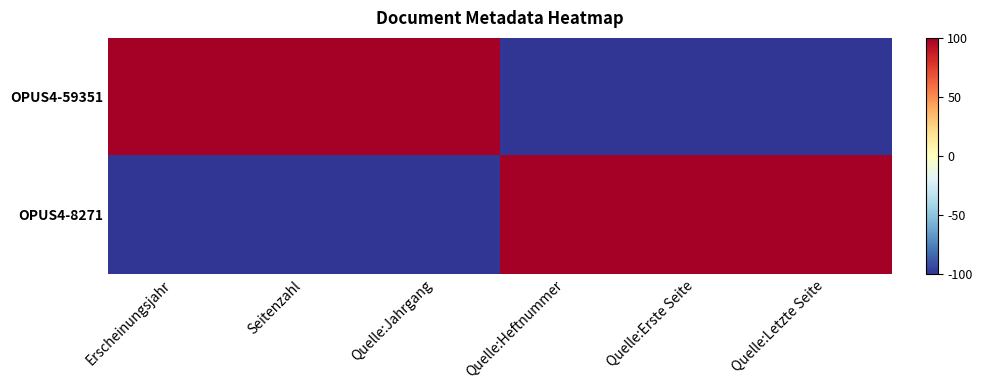

Reading right to left, extract all data points from this chart.

OPUS4-59351: Quelle:Letzte Seite=-100	Quelle:Erste Seite=-100	Quelle:Heftnummer=-100	Quelle:Jahrgang=100	Seitenzahl=100	Erscheinungsjahr=100
OPUS4-8271: Quelle:Letzte Seite=100	Quelle:Erste Seite=100	Quelle:Heftnummer=100	Quelle:Jahrgang=-100	Seitenzahl=-100	Erscheinungsjahr=-100